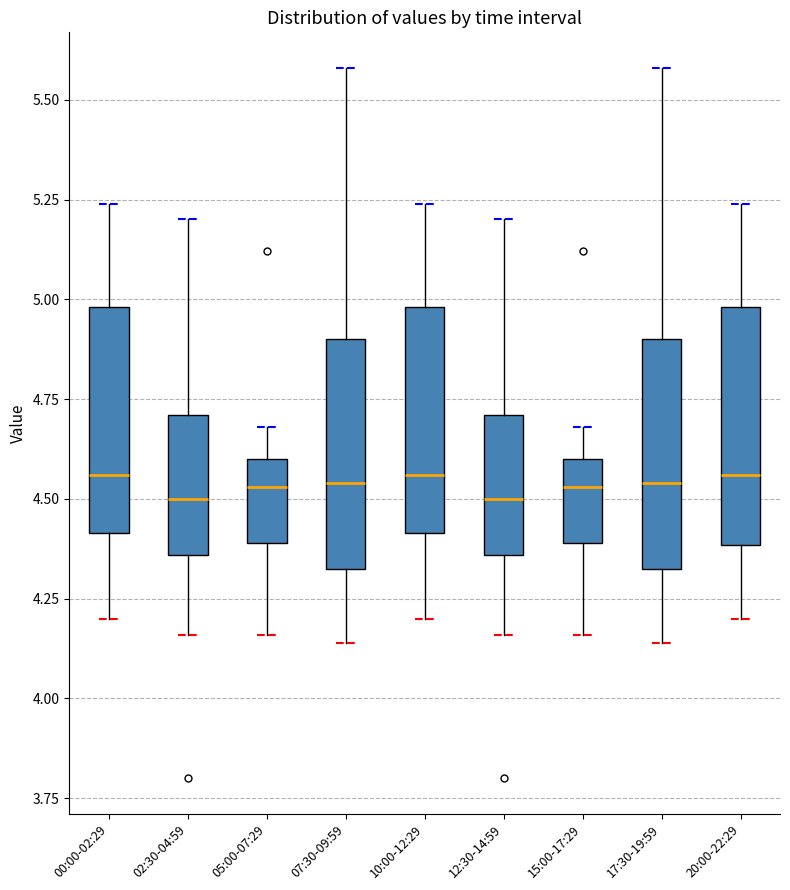

Reading left to right, read every box against the y-axis: the position of its median line, the range the box covers, and the ends of its whiskers. The values are not printed on the chart, so give them approximately, as read against the axis.

00:00-02:29: median 4.55, box 4.40 to 5.00, whiskers 4.20 to 5.25
02:30-04:59: median 4.50, box 4.35 to 4.70, whiskers 4.15 to 5.20
05:00-07:29: median 4.55, box 4.40 to 4.60, whiskers 4.15 to 4.70
07:30-09:59: median 4.55, box 4.35 to 4.90, whiskers 4.15 to 5.60
10:00-12:29: median 4.55, box 4.40 to 5.00, whiskers 4.20 to 5.25
12:30-14:59: median 4.50, box 4.35 to 4.70, whiskers 4.15 to 5.20
15:00-17:29: median 4.55, box 4.40 to 4.60, whiskers 4.15 to 4.70
17:30-19:59: median 4.55, box 4.35 to 4.90, whiskers 4.15 to 5.60
20:00-22:29: median 4.55, box 4.40 to 5.00, whiskers 4.20 to 5.25